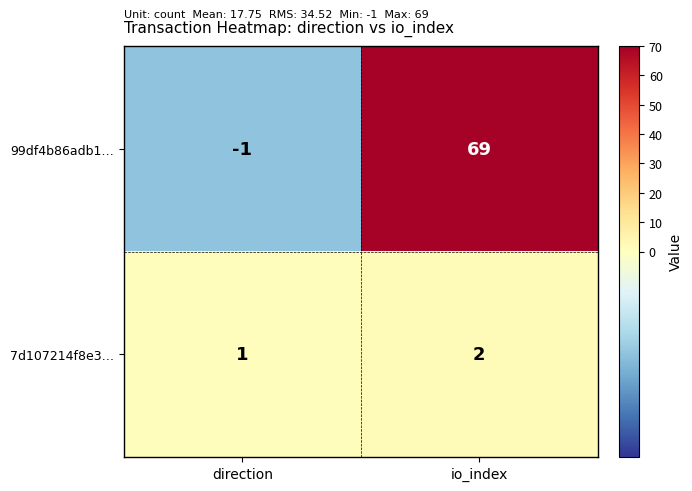

Which series changed the most between direction and io_index?

99df4b86adb1…